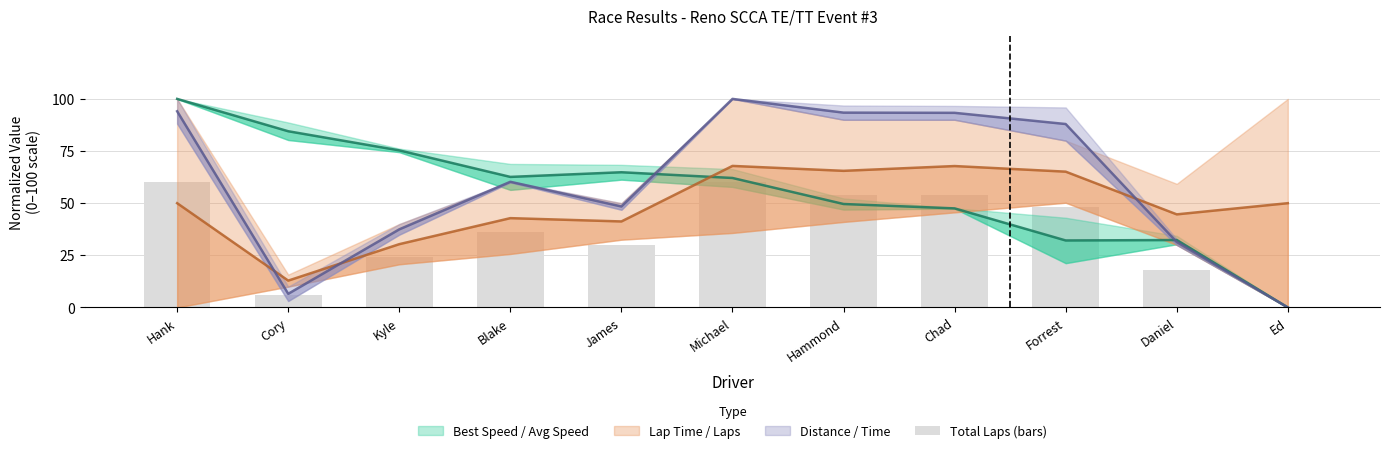

Which label corresponds to the smallest value in the chart?

Ed